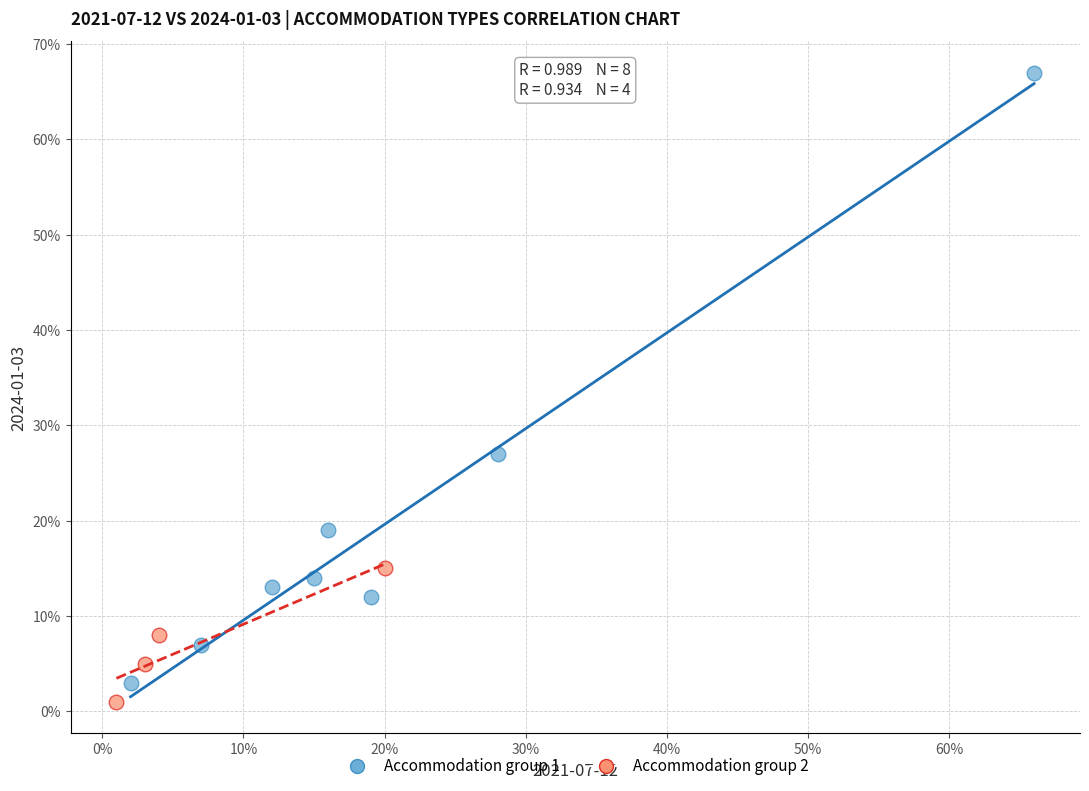

What are all the series names shown in the legend?

Accommodation group 1, Accommodation group 2